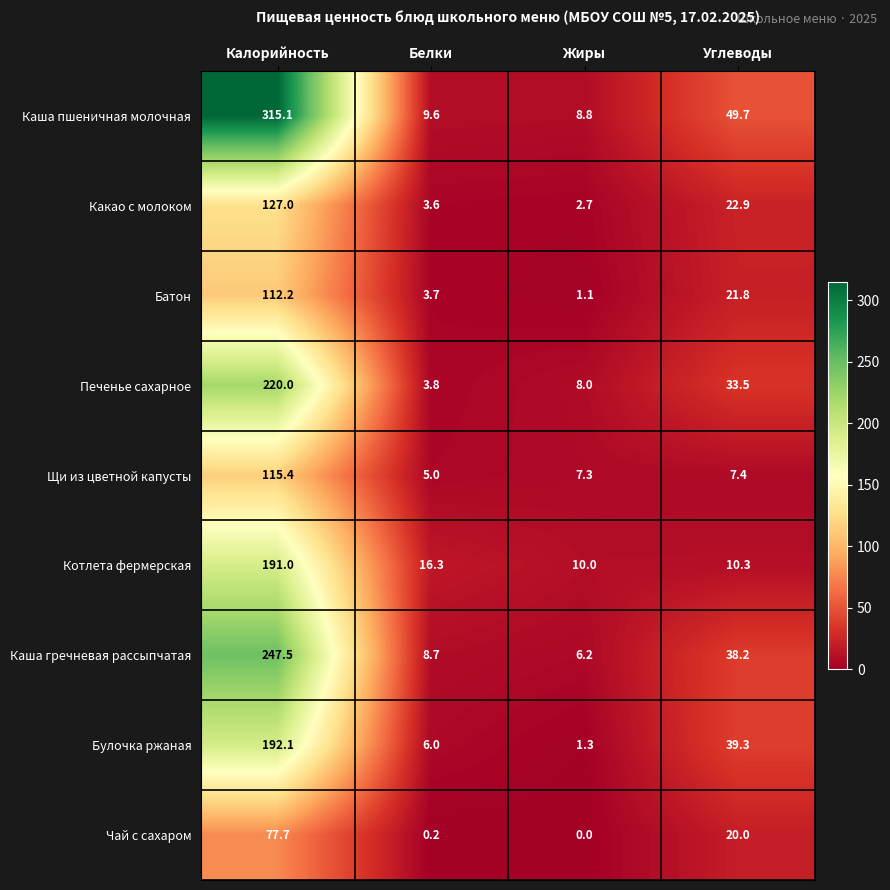

How many series are shown in this chart?

9